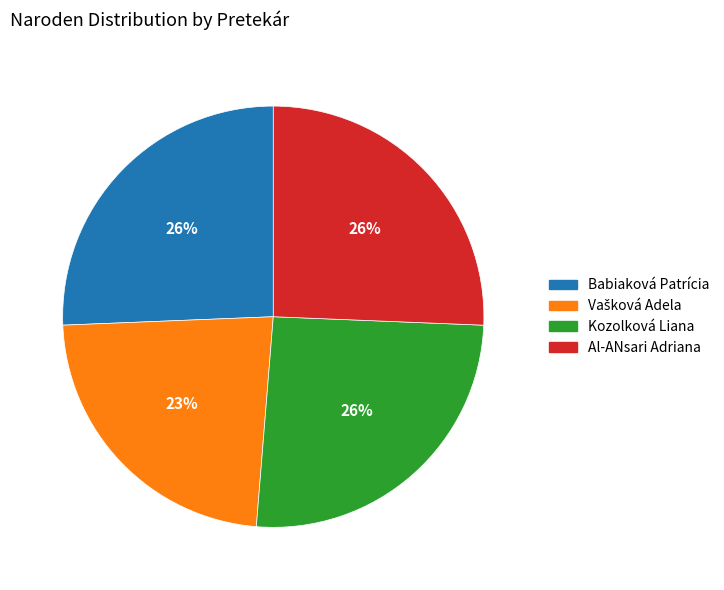

True or false: Al-ANsari Adriana accounts for 17% of the total.

False